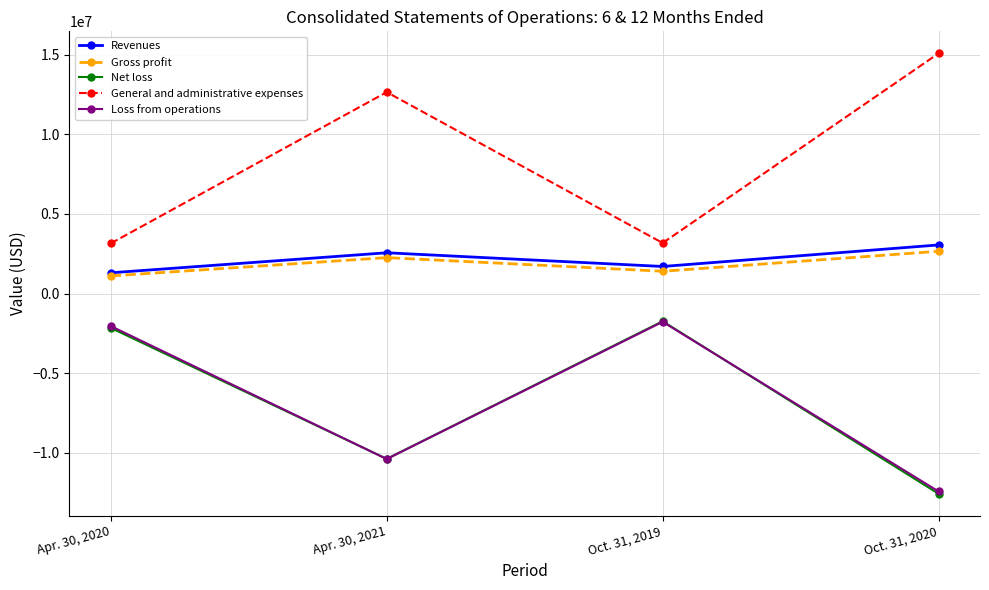

What is the spread (max minus min) of values at Apr. 30, 2021?

23056552